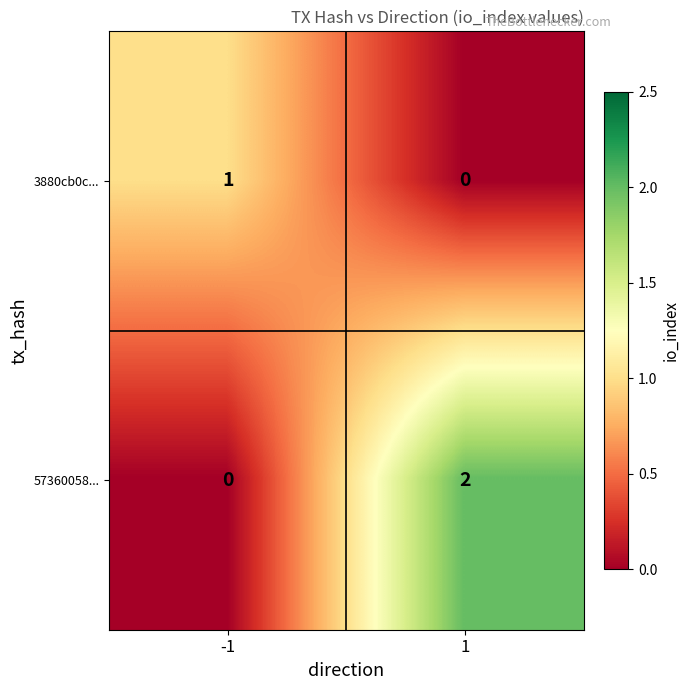

What is the difference between the highest and lowest values at -1?

1